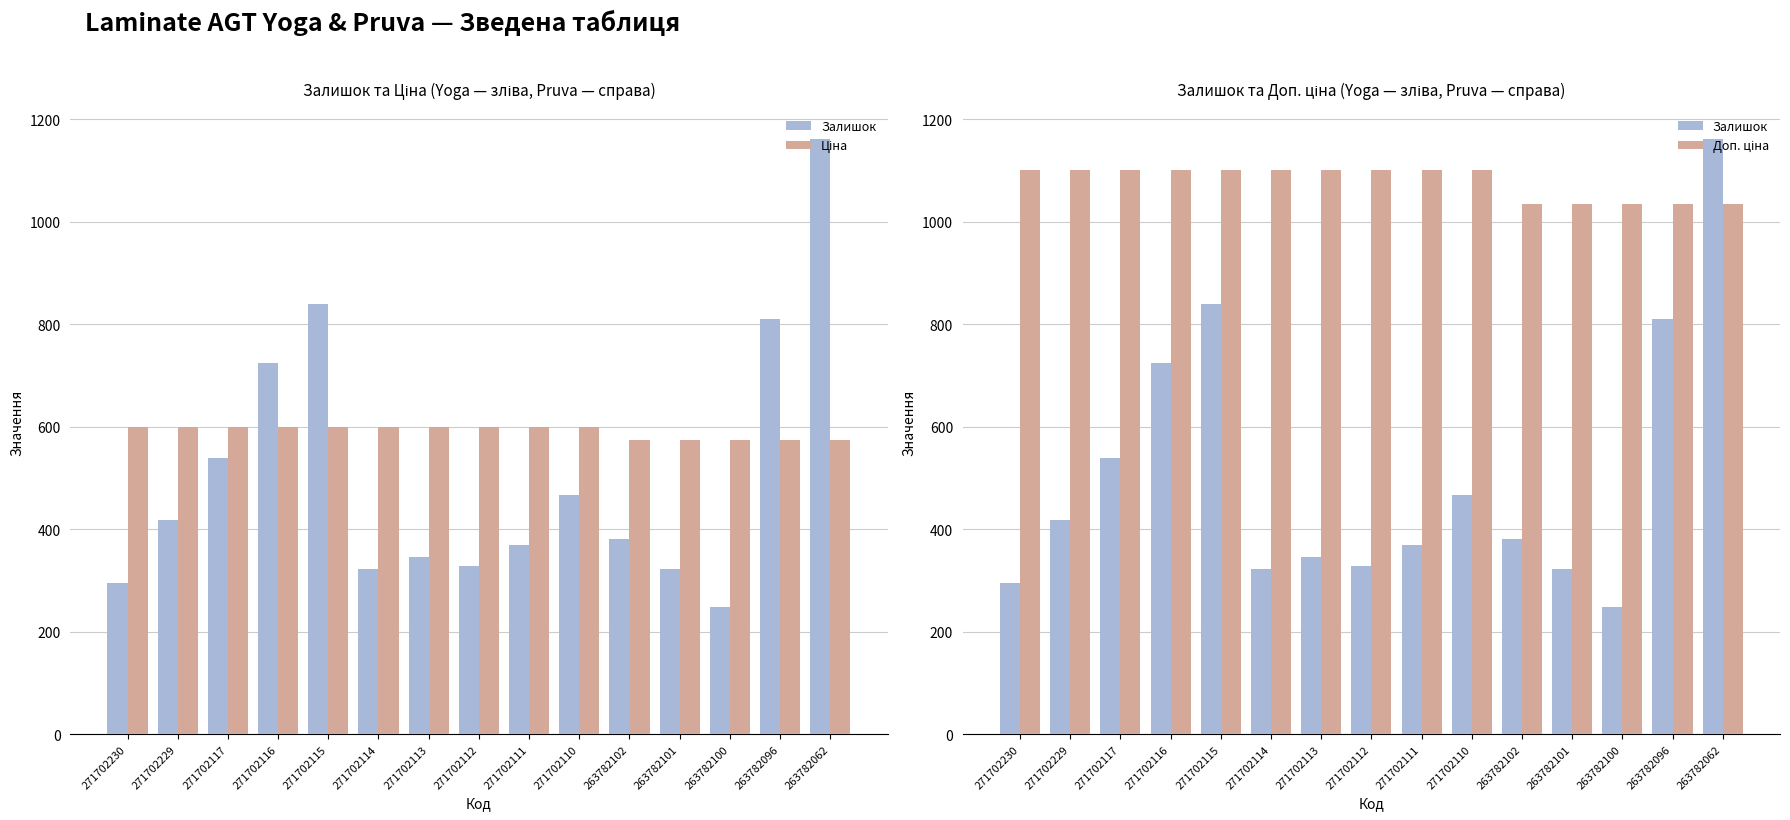

At which label does Ціна first exceed 599?

271702230